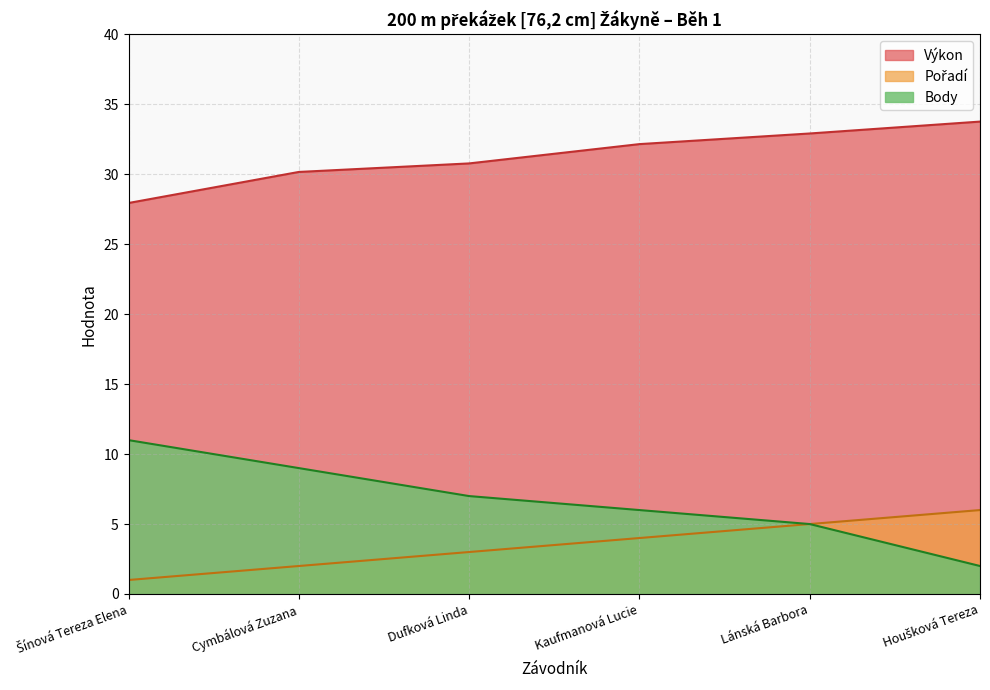

Count the Pořadí values in the range 2 to 5.

4